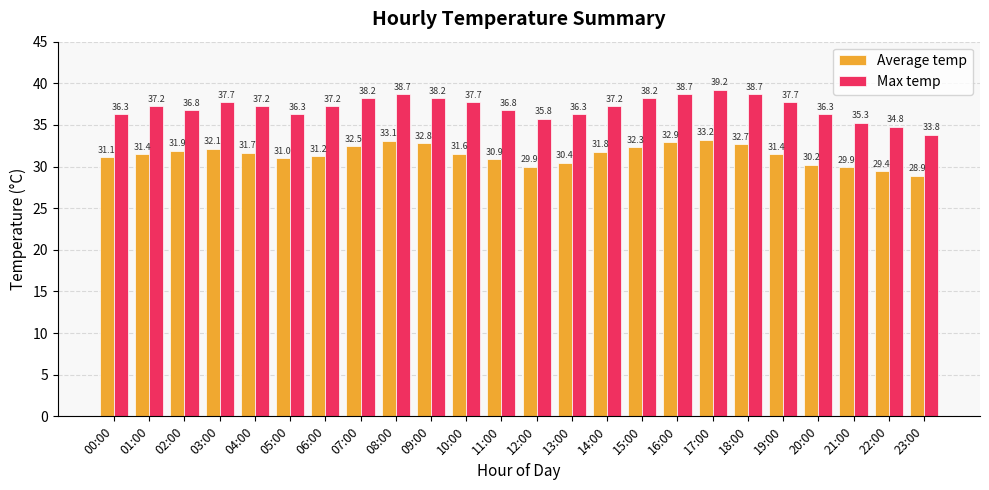

Rank the series by their maximum value, from lowest to highest.

Average temp, Max temp